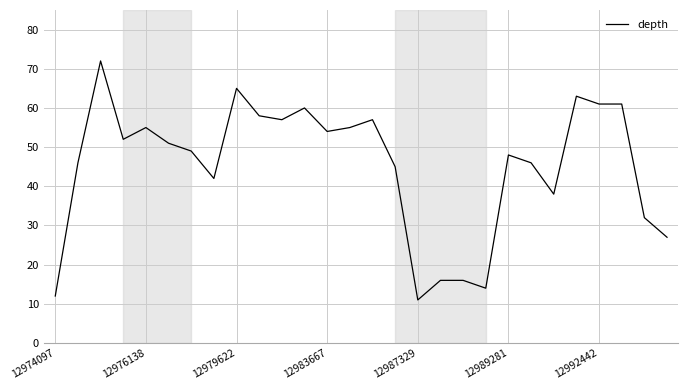

What is the maximum value shown in the chart?

72